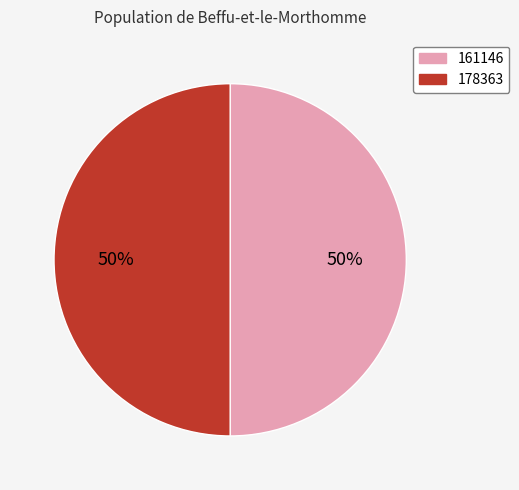

Count the number of slices in the pie.

2